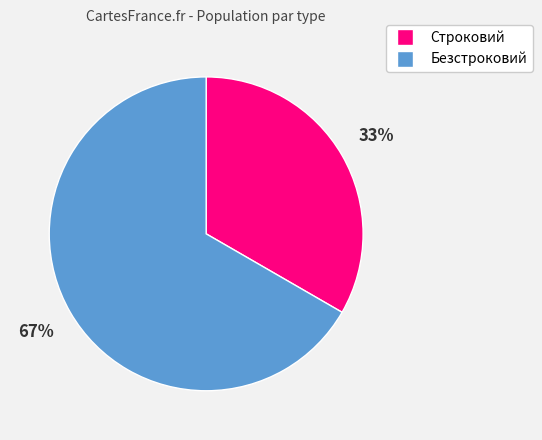

Is the sum of Строковий and Безстроковий greater than half?

Yes